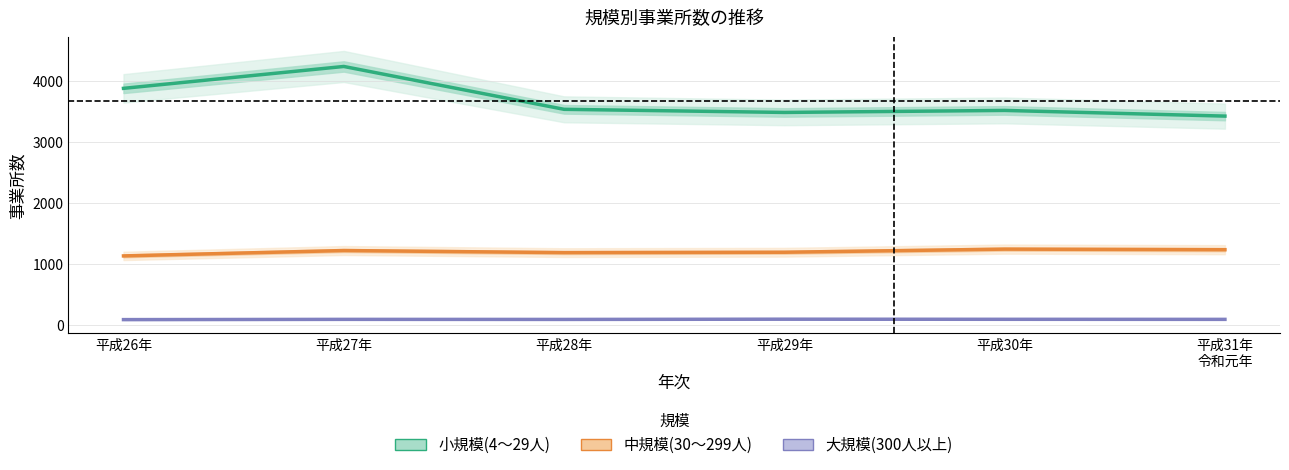

True or false: 中規模(30～299人) has a value of 696 at 平成31年
令和元年.

False